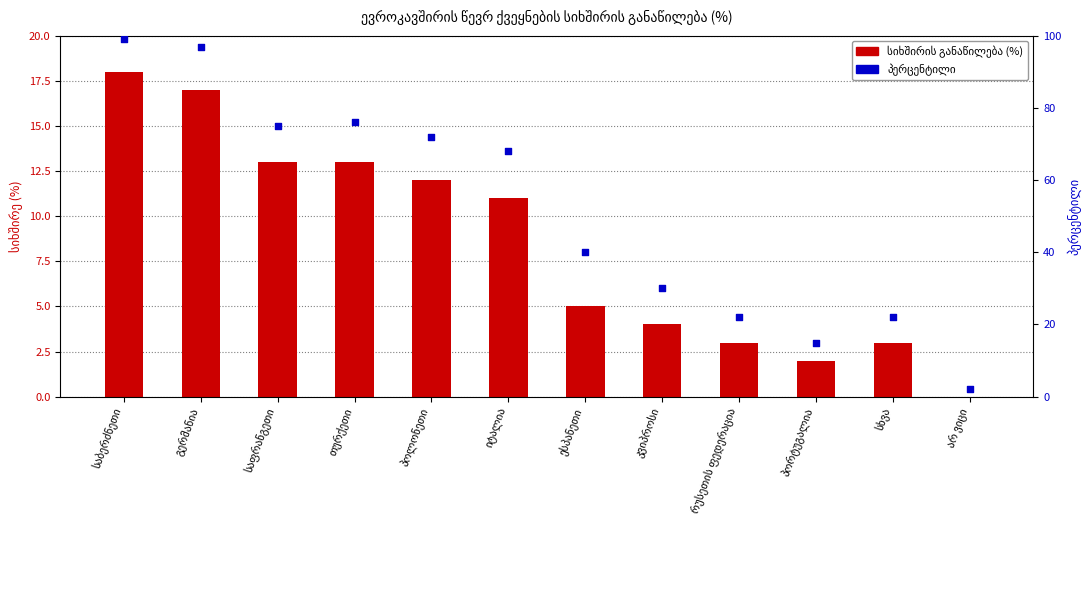

Which series contains the highest Y value?

პერცენტილი